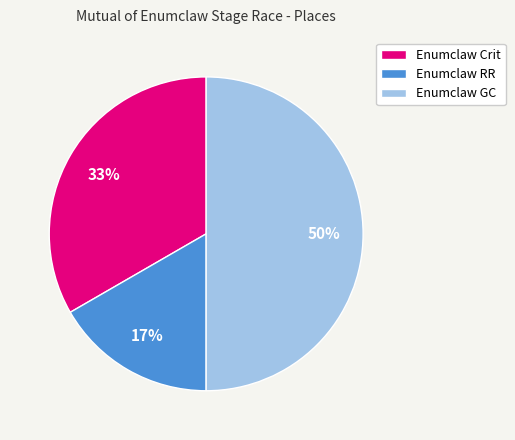

The Enumclaw GC slice represents 50% of the pie. True or false?

True